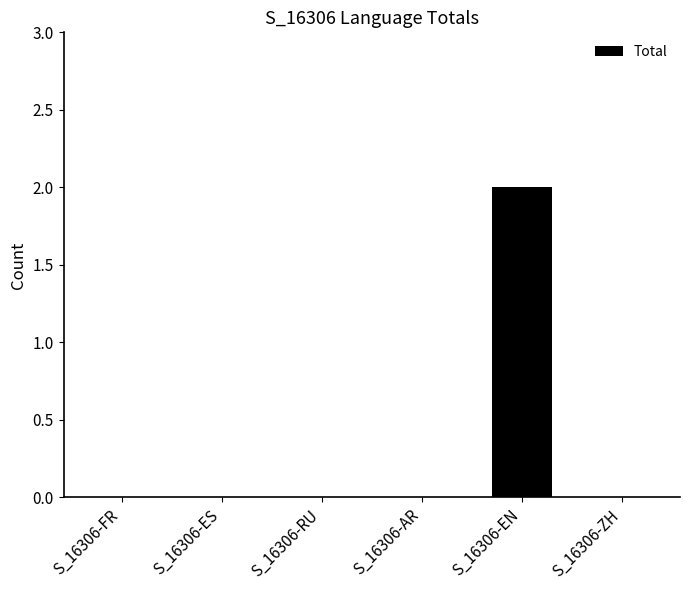

What is the change in value from S_16306-ES to S_16306-EN?

+2